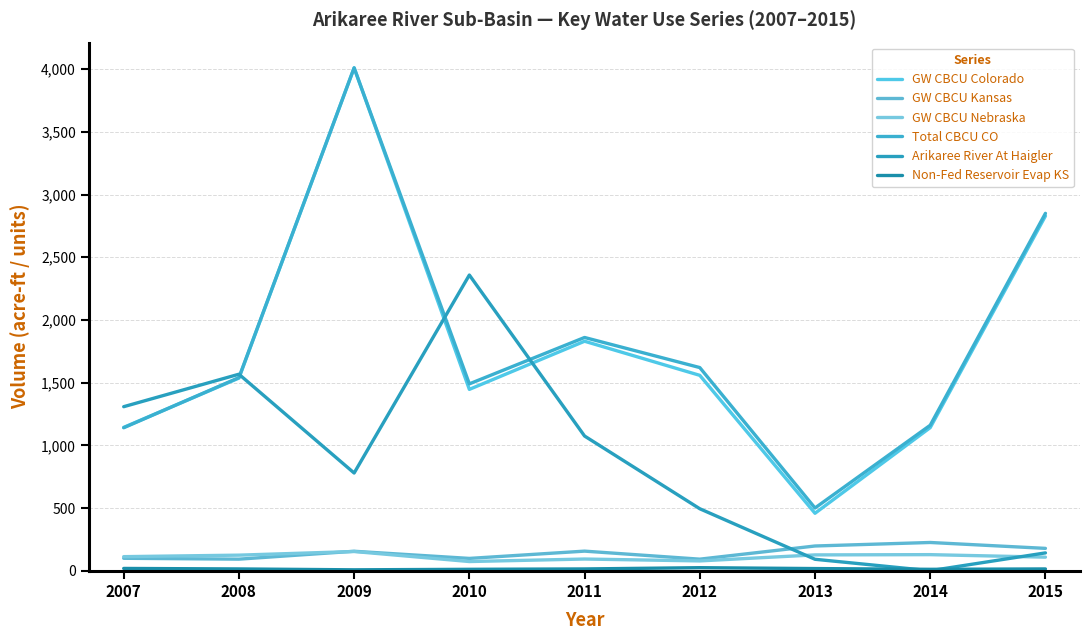

How many times do Arikaree River At Haigler and GW CBCU Colorado cross each other?

3